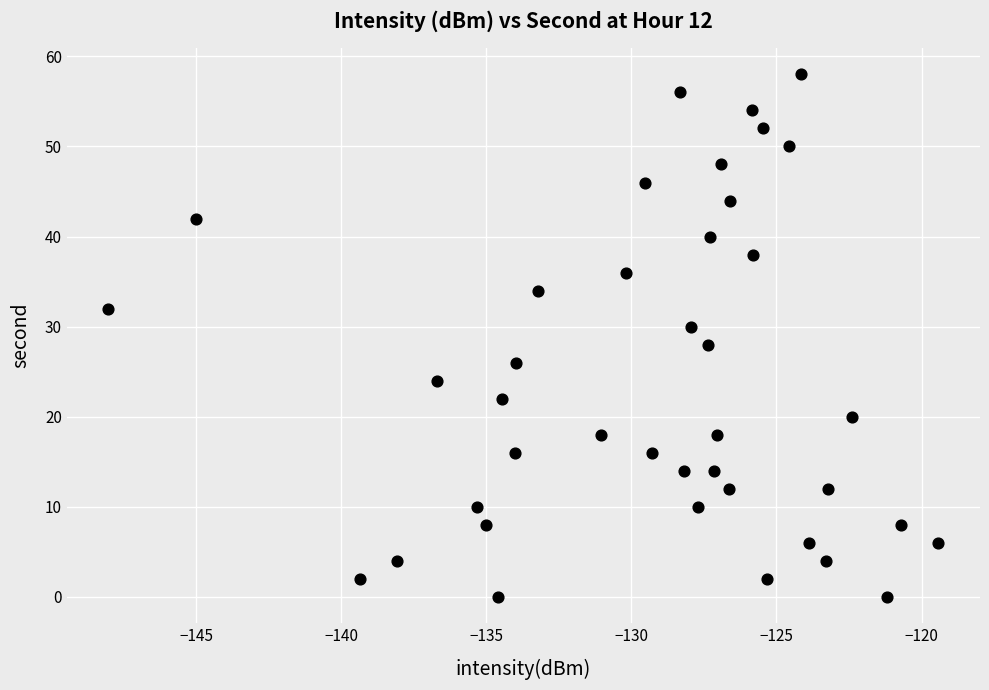

What is the range of Y values (max minus min)?

58